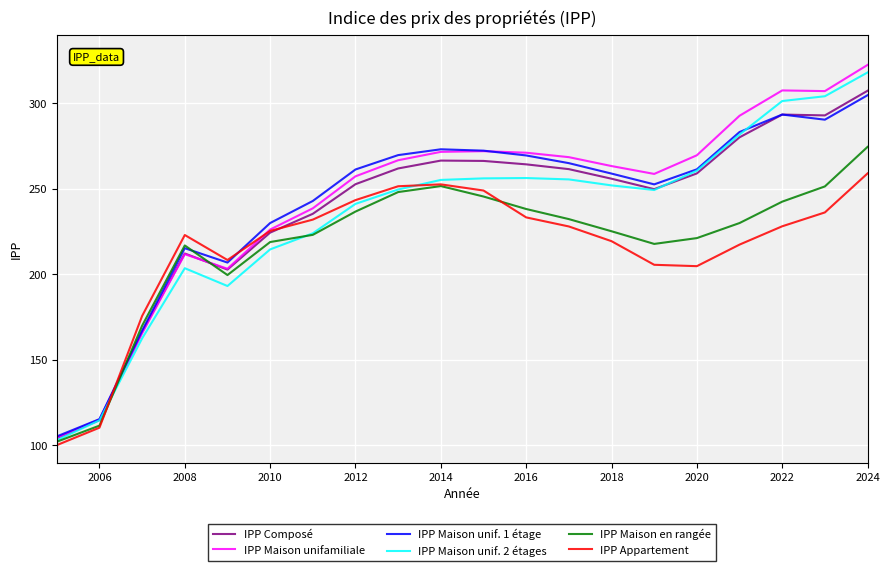

What is the minimum value for IPP Maison unif. 1 étage?

105.3